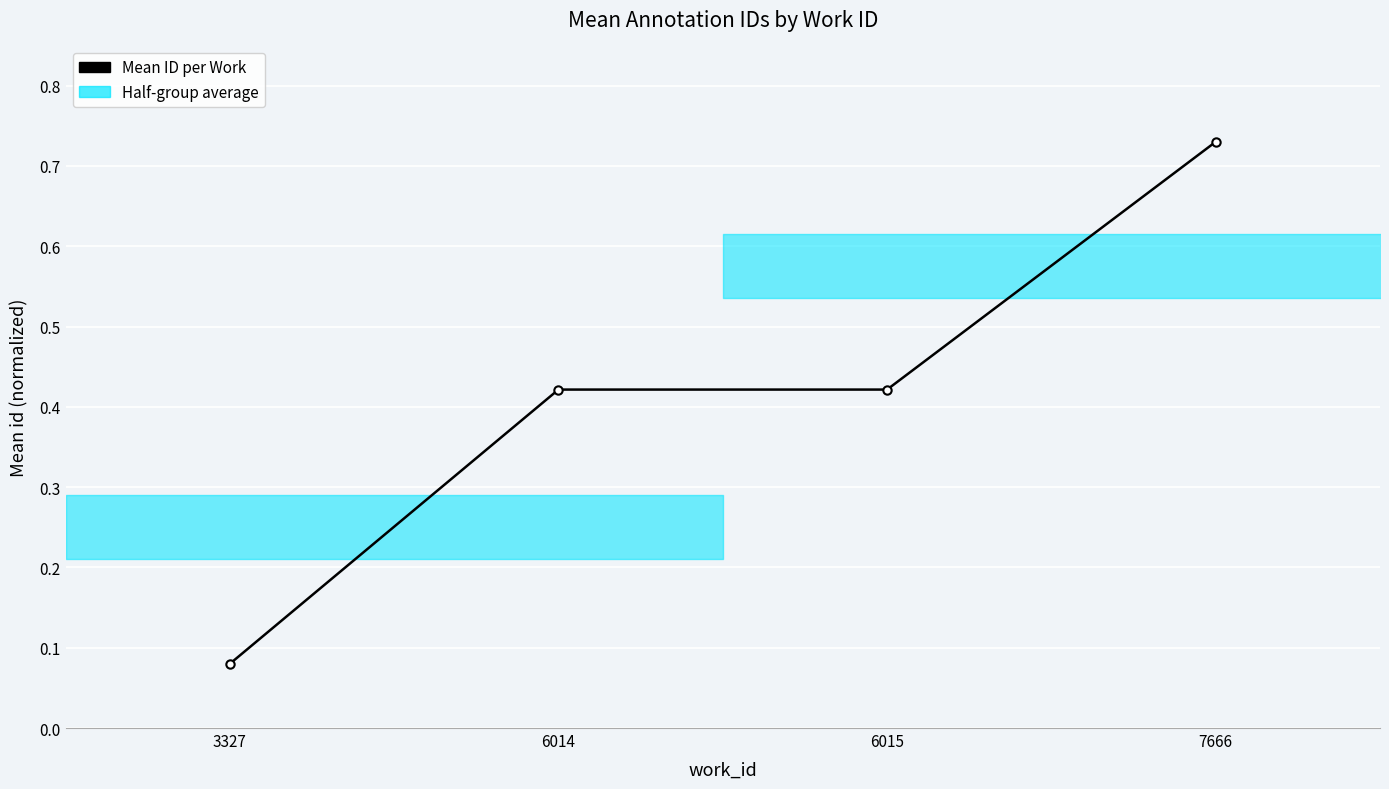

What is the minimum value shown in the chart?

0.1